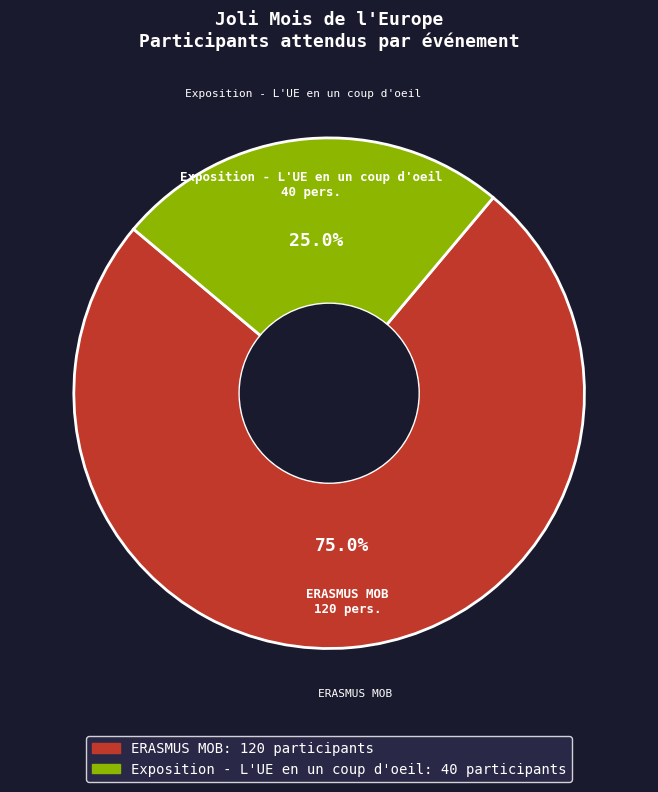

Count the number of slices in the pie.

2